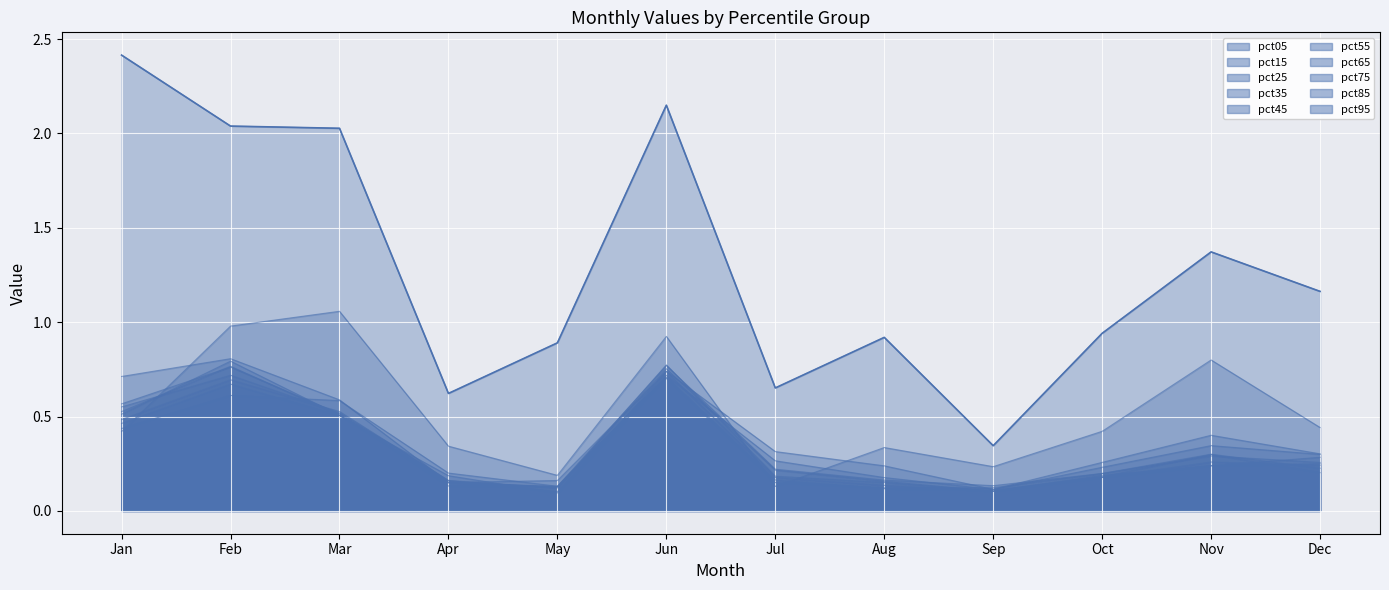

Where is the first local minimum?

Apr